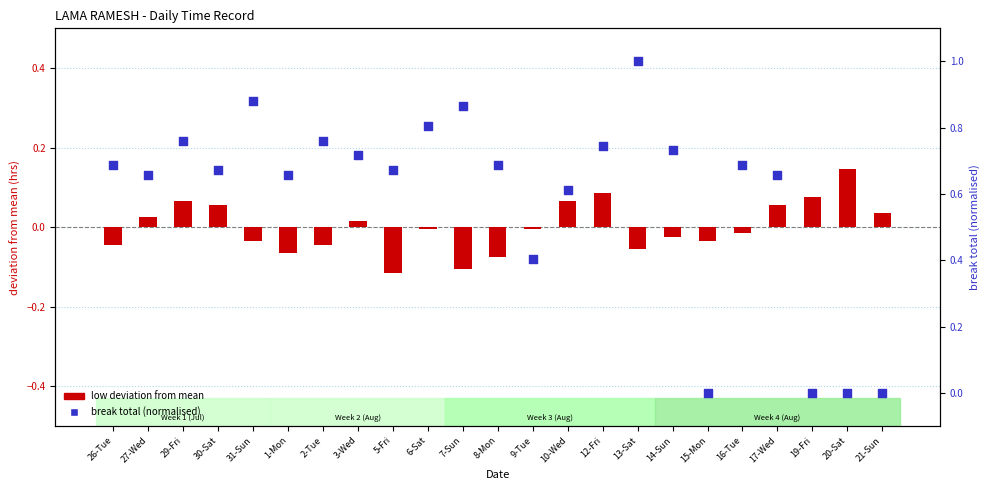

What is the total value across all series at 8-Mon?

0.6